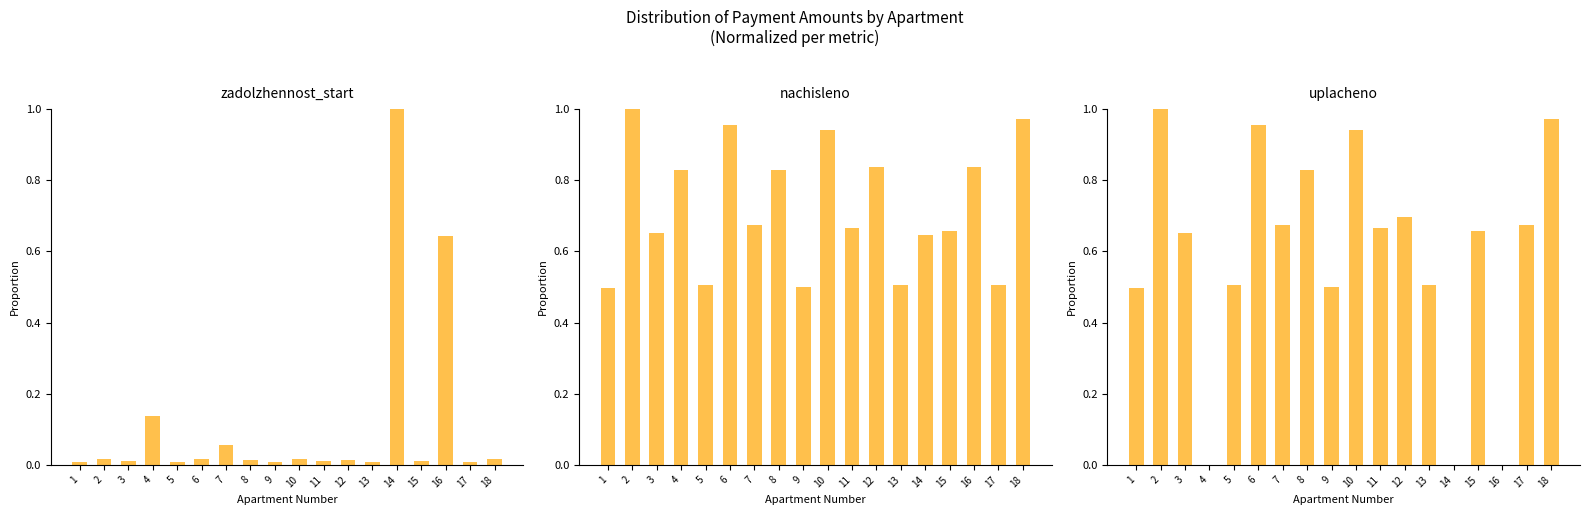

Reading left to right, what are all the values shown in this chart?

zadolzhennost_start: 1=0.0	2=0.0	3=0.0	4=0.1	5=0.0	6=0.0	7=0.1	8=0.0	9=0.0	10=0.0	11=0.0	12=0.0	13=0.0	14=1.0	15=0.0	16=0.6	17=0.0	18=0.0
nachisleno: 1=0.5	2=1.0	3=0.7	4=0.8	5=0.5	6=1.0	7=0.7	8=0.8	9=0.5	10=0.9	11=0.7	12=0.8	13=0.5	14=0.6	15=0.7	16=0.8	17=0.5	18=1.0
uplacheno: 1=0.5	2=1.0	3=0.7	4=0.0	5=0.5	6=1.0	7=0.7	8=0.8	9=0.5	10=0.9	11=0.7	12=0.7	13=0.5	14=0.0	15=0.7	16=0.0	17=0.7	18=1.0